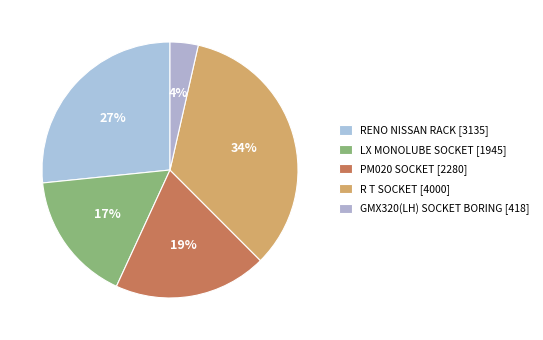

Which slice is the smallest?

GMX320(LH) SOCKET BORING